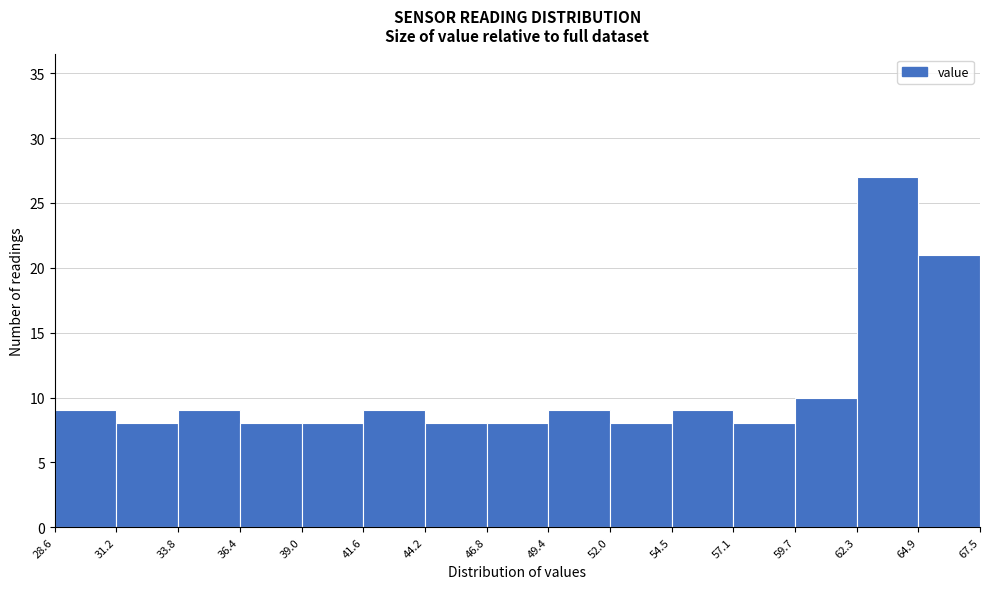

Reading left to right, list every bar in this chart as the range it spans on the x-axis followed by its height. The values are not printed on the chart, so give them approximately, as read against the axis.

28.6 to 31.2: 9
31.2 to 33.8: 8
33.8 to 36.4: 9
36.4 to 39.0: 8
39.0 to 41.6: 8
41.6 to 44.2: 9
44.2 to 46.8: 8
46.8 to 49.4: 8
49.4 to 52.0: 9
52.0 to 54.5: 8
54.5 to 57.1: 9
57.1 to 59.7: 8
59.7 to 62.3: 10
62.3 to 64.9: 27
64.9 to 67.5: 21